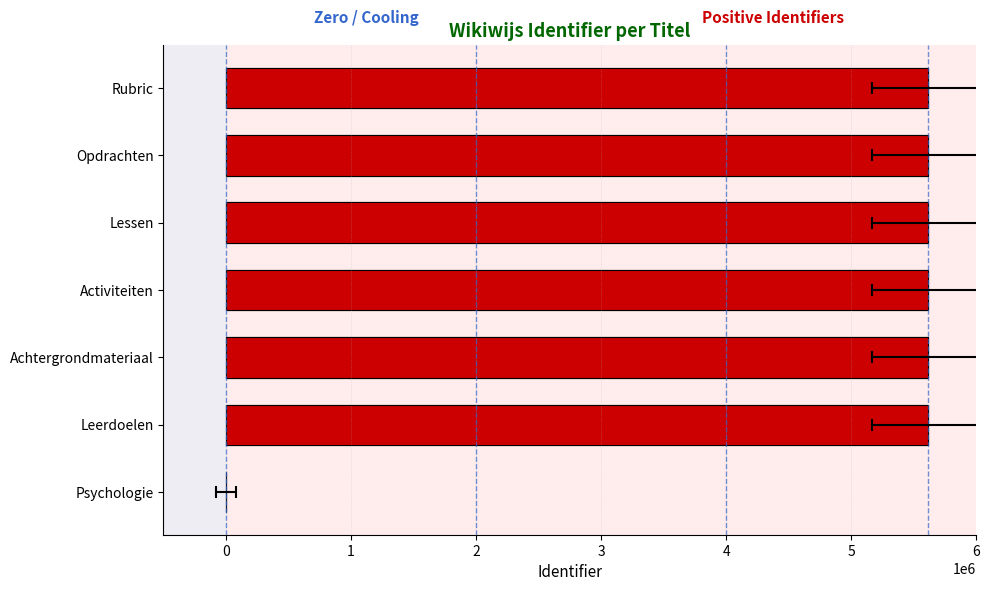

What is the sum of all values?

33700587